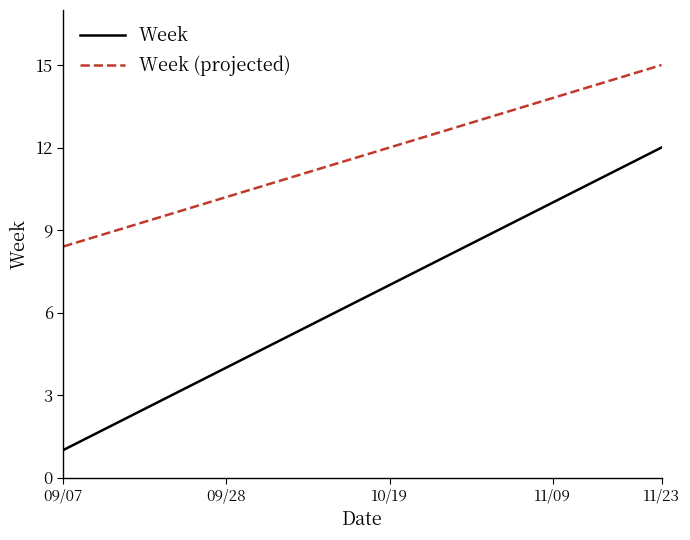

What are all the series names shown in the legend?

Week, Week (projected)